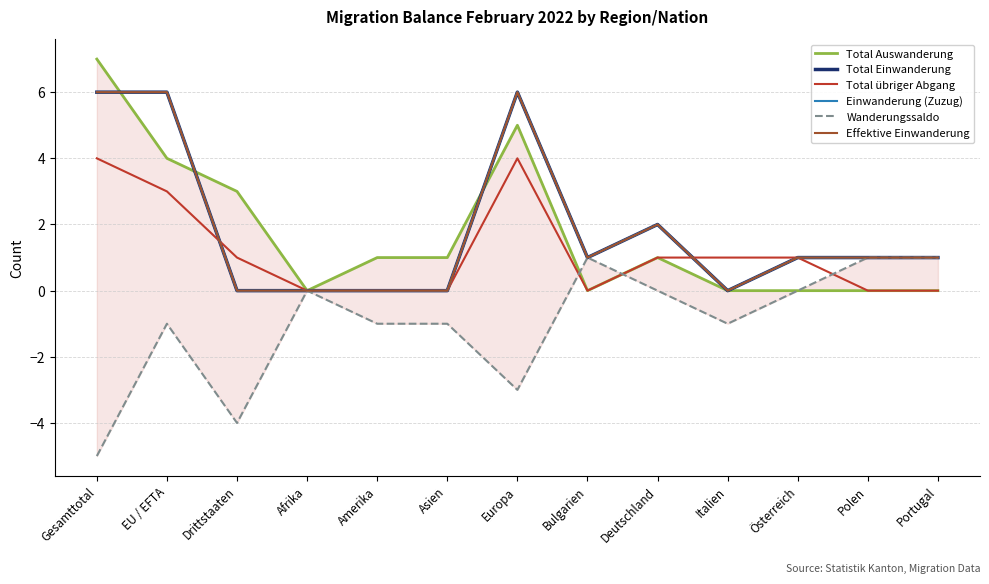

Where is Einwanderung (Zuzug) nearest to the value 3?

Deutschland